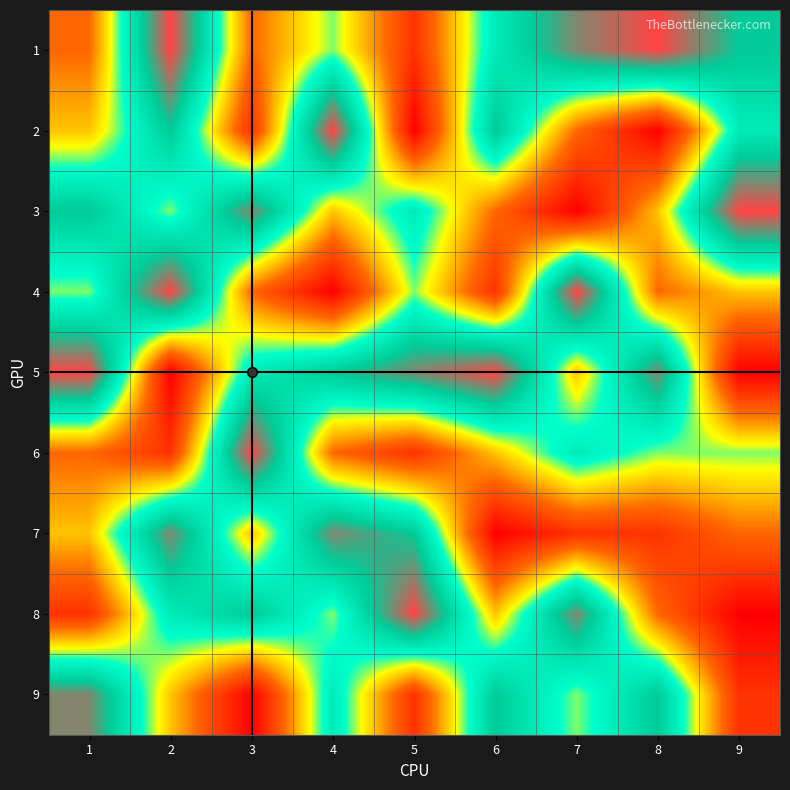

Which series has the largest range (max minus min)?

2